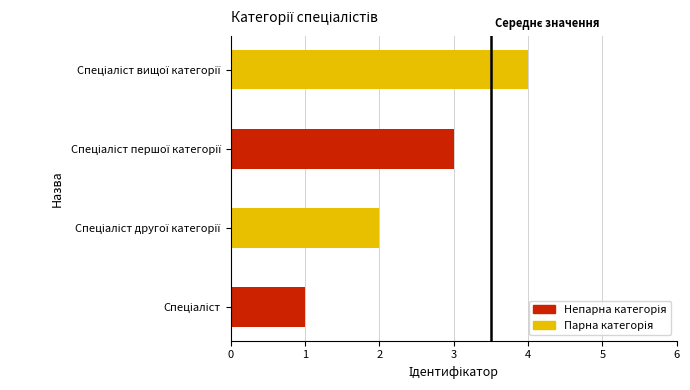

What is the greatest value displayed?

4